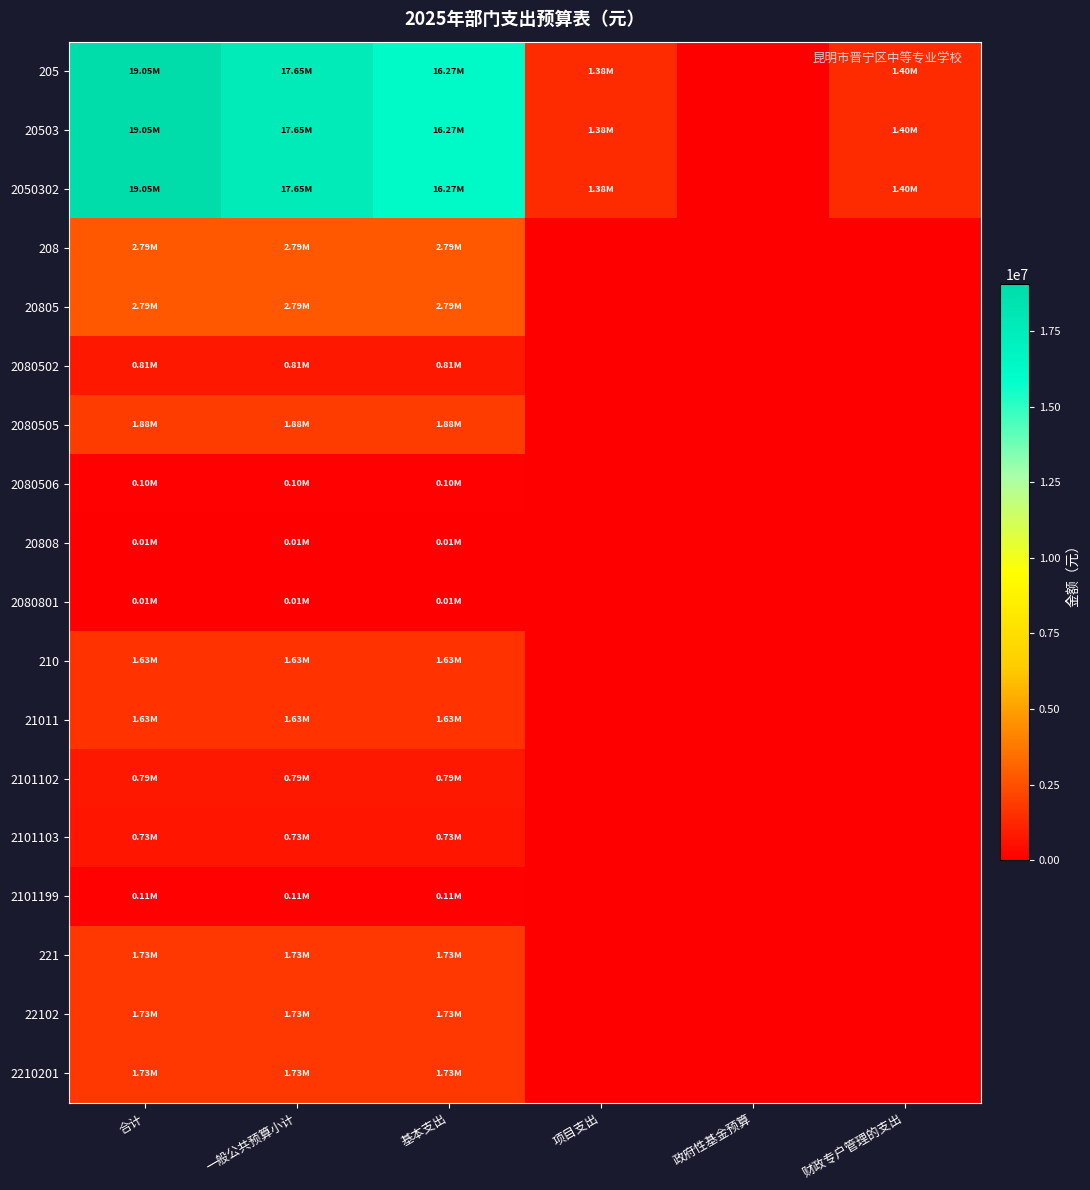

Rank the series by their maximum value, from lowest to highest.

20808, 2080801, 2080506, 2101199, 2101103, 2101102, 2080502, 210, 21011, 221, 22102, 2210201, 2080505, 20805, 208, 205, 20503, 2050302